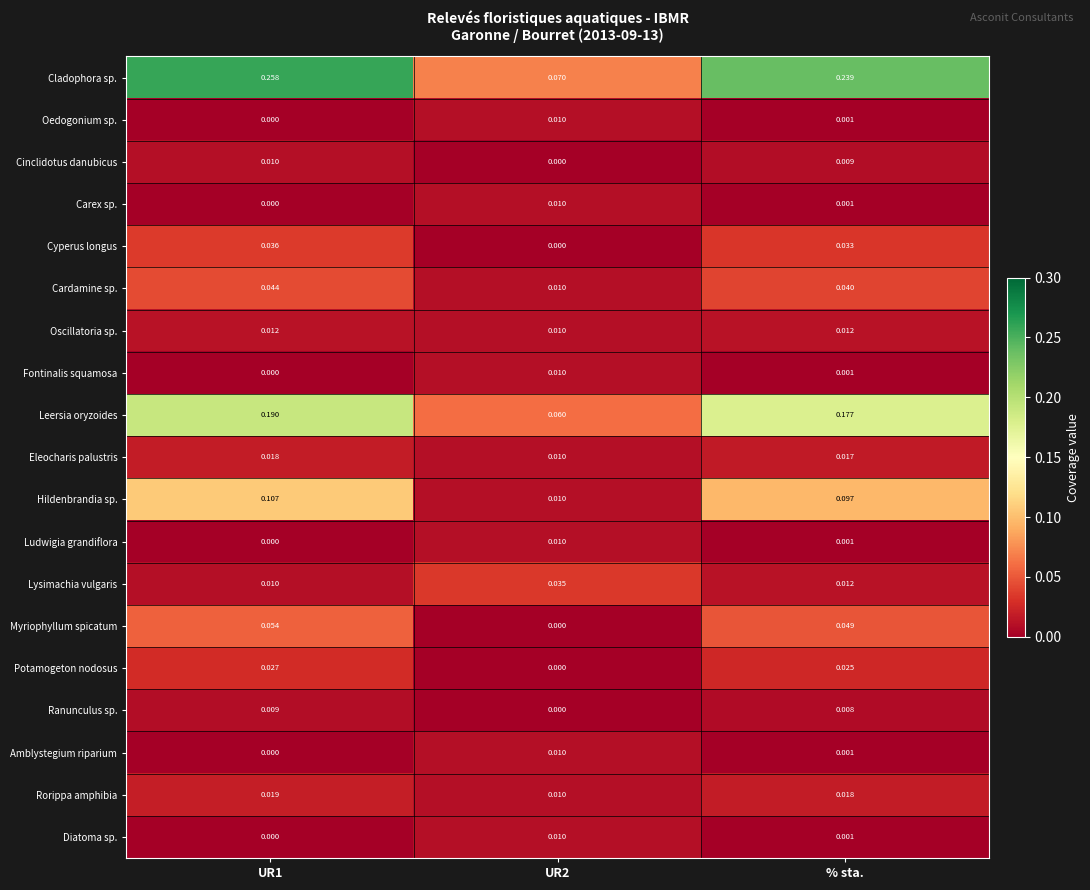

How many series are shown in this chart?

19